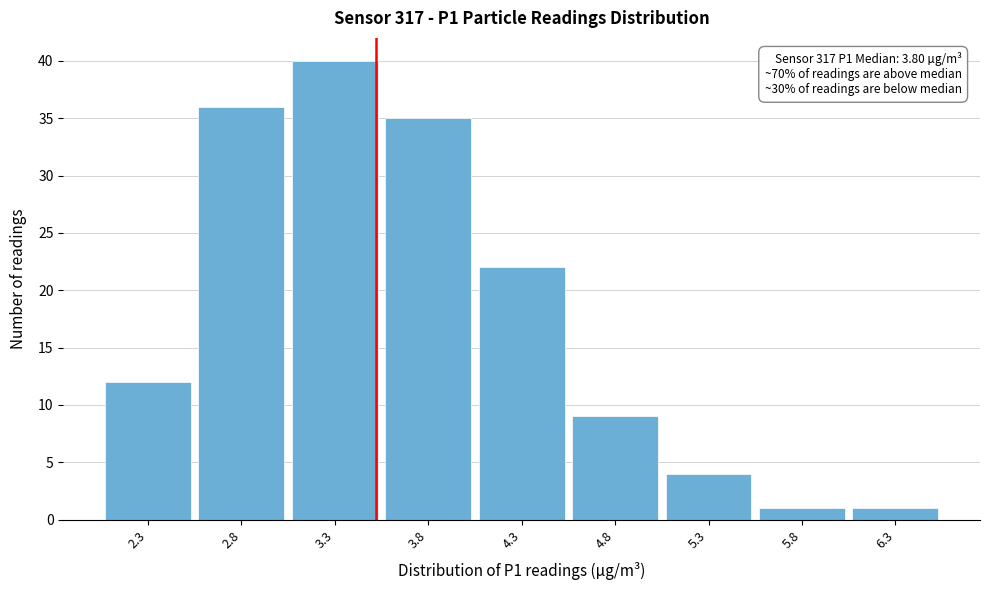

Reading left to right, extract all data points from this chart.

12	36	40	35	22	9	4	1	1